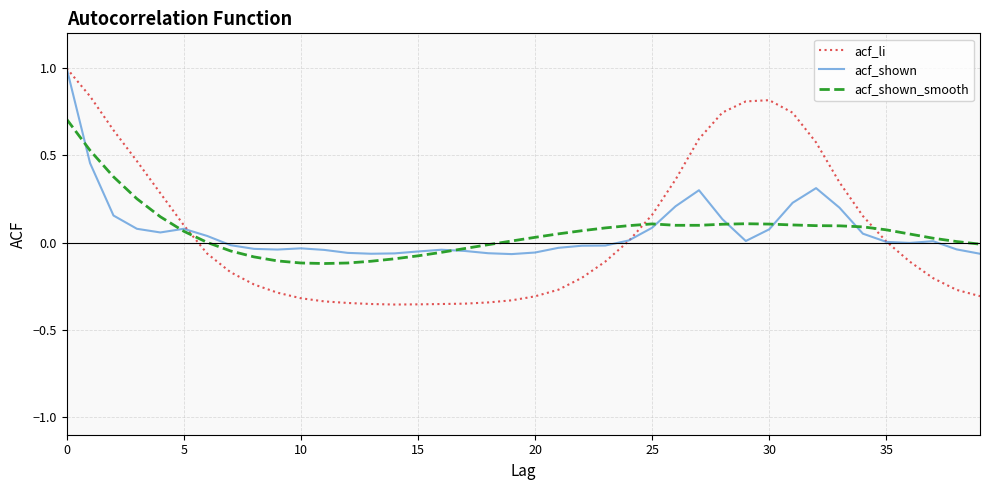

List the series in order of their overall mean, highest first.

acf_li, acf_shown, acf_shown_smooth